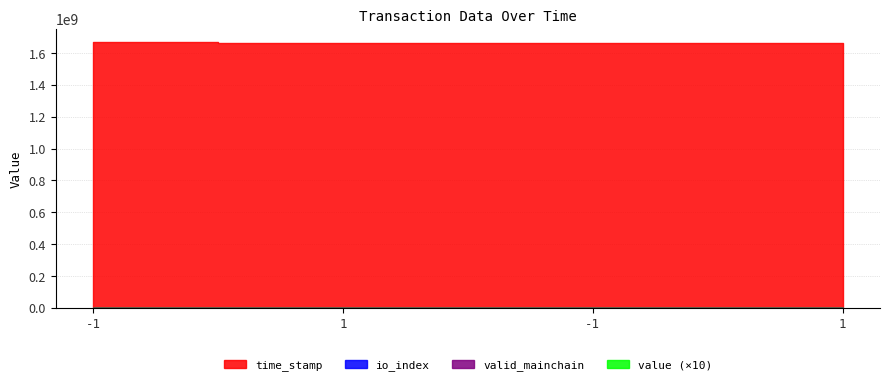

Reading left to right, transcribe all the data shown in this chart.

time_stamp: 1669083928.0	1663770626.0	1663257237.0	1663154377.0
io_index: 6.0	3.0	143.0	3.0
valid_mainchain: 1.0	1.0	1.0	1.0
value: 71.3	71.3	71.3	71.3